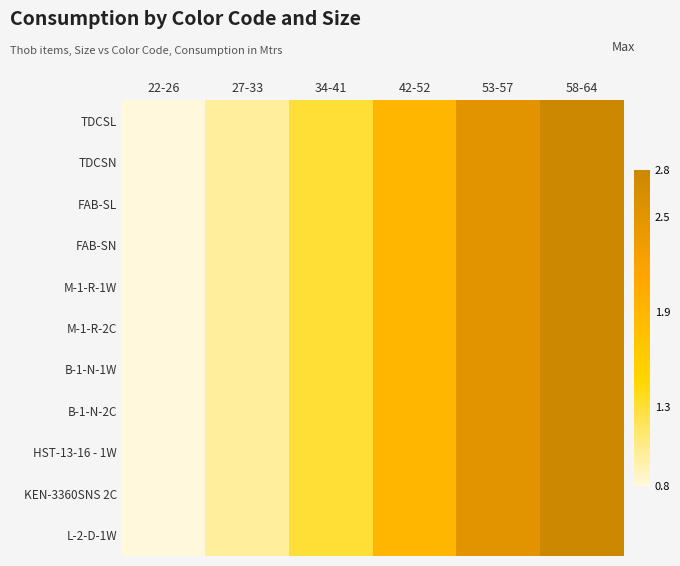

Reading right to left, extract all data points from this chart.

TDCSL: 58-64=2.8	53-57=2.5	42-52=1.9	34-41=1.3	27-33=1.0	22-26=0.8
TDCSN: 58-64=2.8	53-57=2.5	42-52=1.9	34-41=1.3	27-33=1.0	22-26=0.8
FAB-SL: 58-64=2.8	53-57=2.5	42-52=1.9	34-41=1.3	27-33=1.0	22-26=0.8
FAB-SN: 58-64=2.8	53-57=2.5	42-52=1.9	34-41=1.3	27-33=1.0	22-26=0.8
M-1-R-1W: 58-64=2.8	53-57=2.5	42-52=1.9	34-41=1.3	27-33=1.0	22-26=0.8
M-1-R-2C: 58-64=2.8	53-57=2.5	42-52=1.9	34-41=1.3	27-33=1.0	22-26=0.8
B-1-N-1W: 58-64=2.8	53-57=2.5	42-52=1.9	34-41=1.3	27-33=1.0	22-26=0.8
B-1-N-2C: 58-64=2.8	53-57=2.5	42-52=1.9	34-41=1.3	27-33=1.0	22-26=0.8
HST-13-16 - 1W: 58-64=2.8	53-57=2.5	42-52=1.9	34-41=1.3	27-33=1.0	22-26=0.8
KEN-3360SNS 2C: 58-64=2.8	53-57=2.5	42-52=1.9	34-41=1.3	27-33=1.0	22-26=0.8
L-2-D-1W: 58-64=2.8	53-57=2.5	42-52=1.9	34-41=1.3	27-33=1.0	22-26=0.8